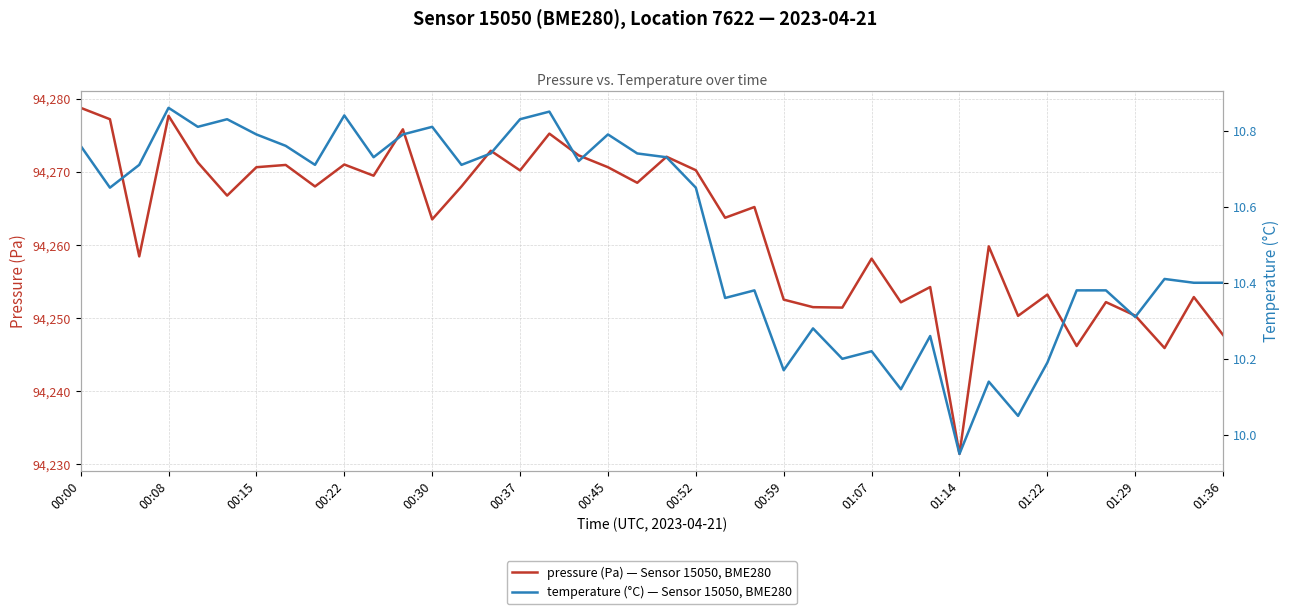

In temperature (°C) — Sensor 15050, BME280, how many points are lower than both neighbors (excluding endpoints)?

13